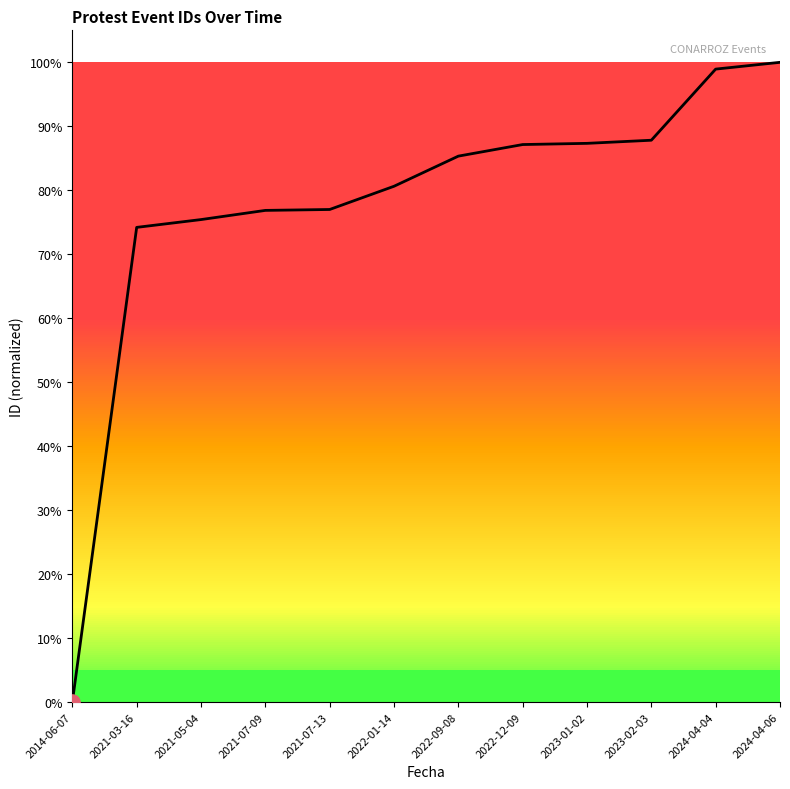

What is the change in value from 2014-06-07 to 2024-04-06?

+100.0